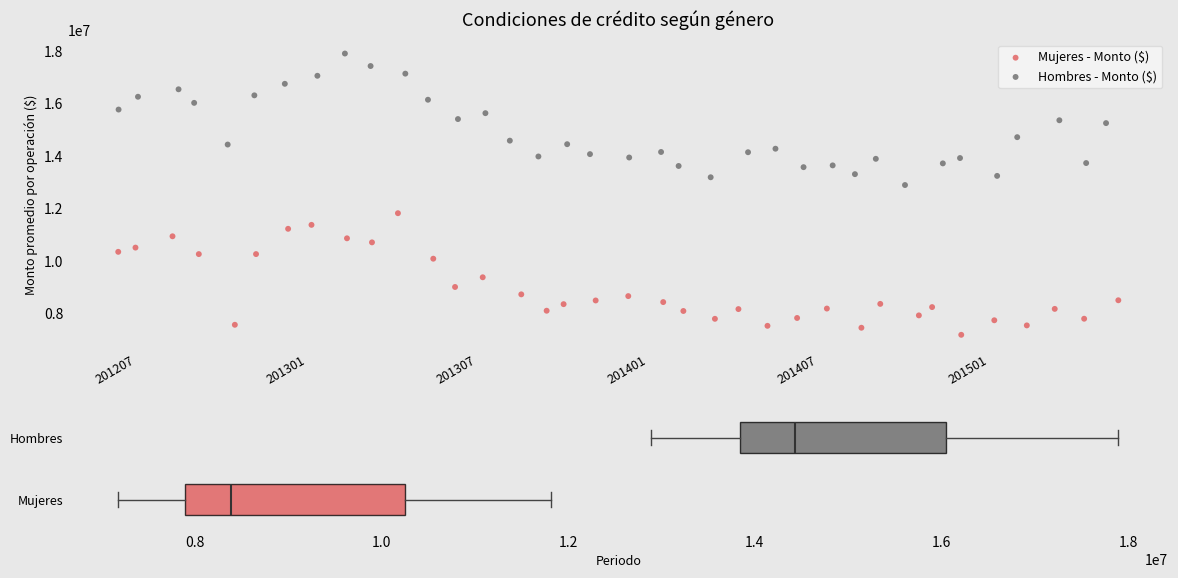

What are all the series names shown in the legend?

Mujeres - Monto ($), Hombres - Monto ($)